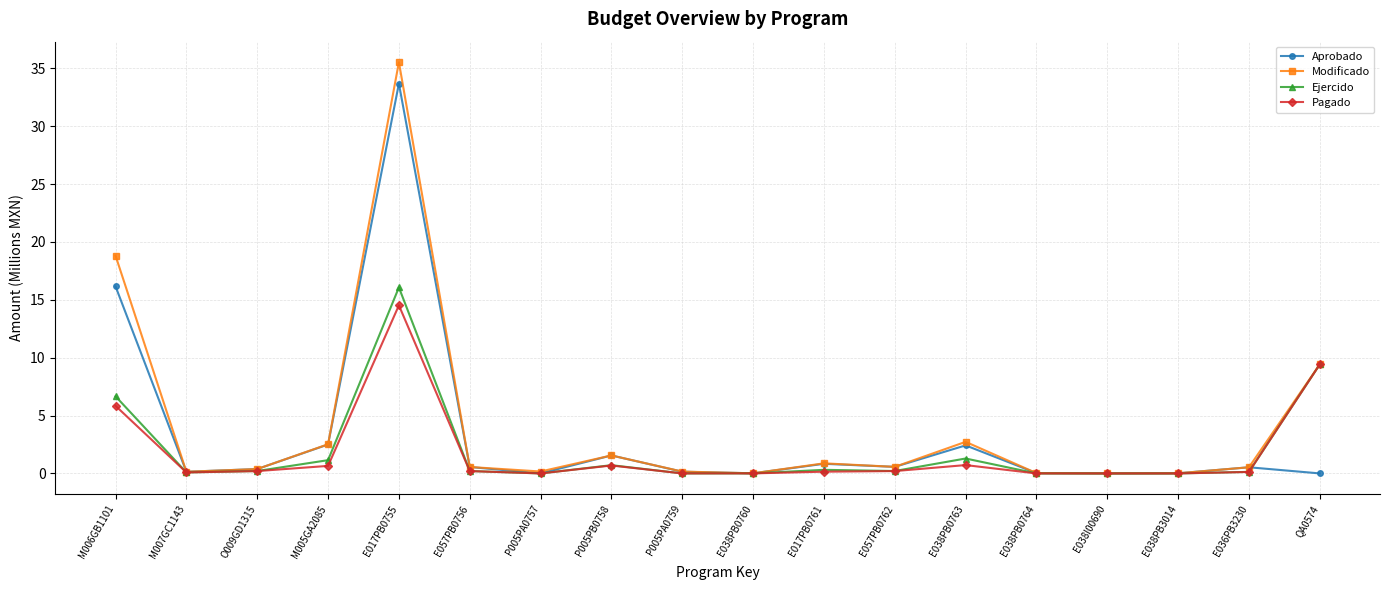

True or false: Pagado has more than 0 points higher than both neighbors.

True